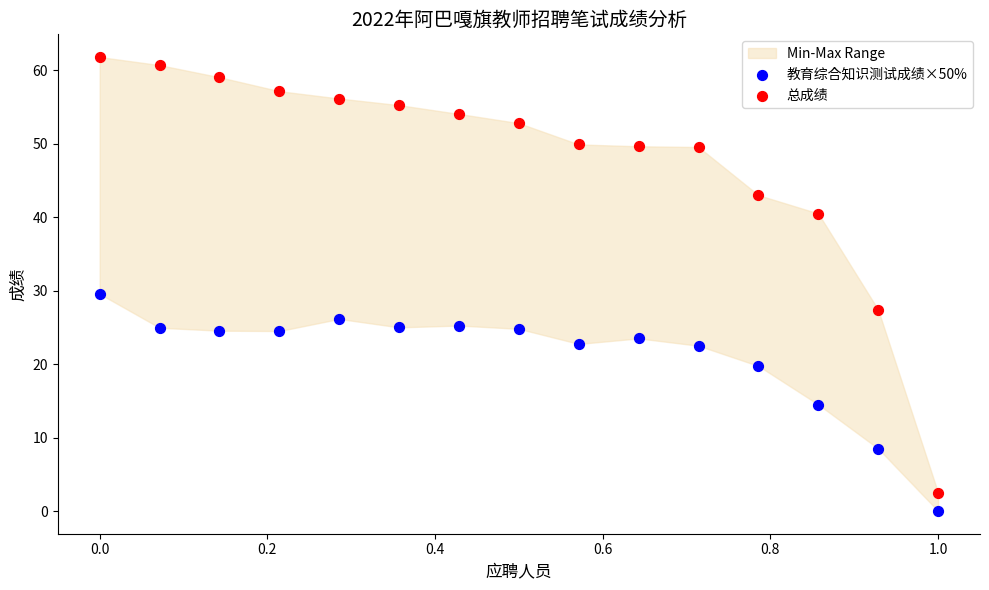

What is the X range (max minus min) for the scatter plot?

1.0